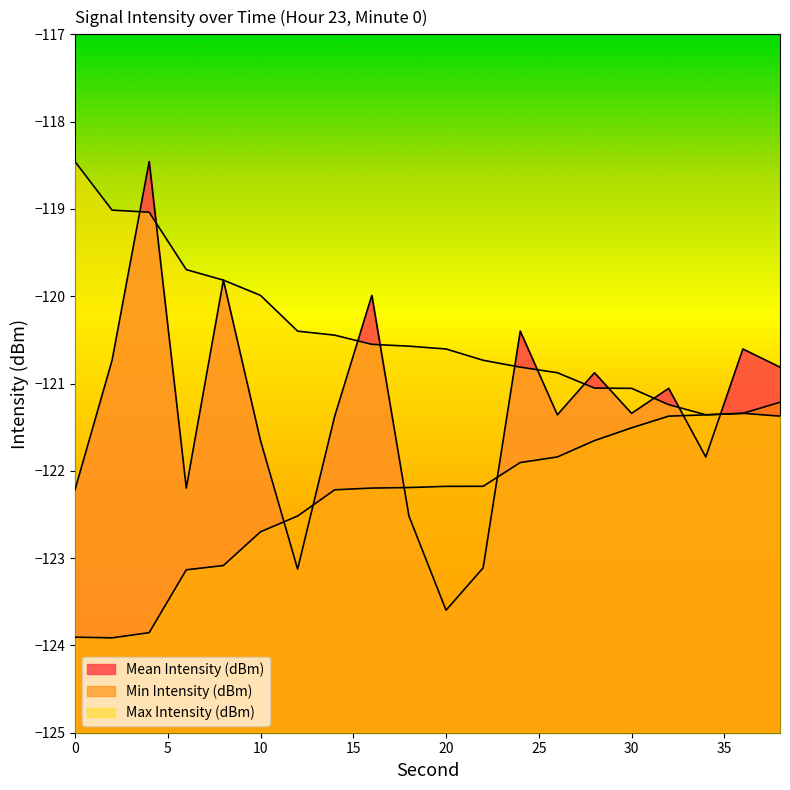

Rank the series by their maximum value, from lowest to highest.

Min Intensity (dBm), Mean Intensity (dBm), Max Intensity (dBm)